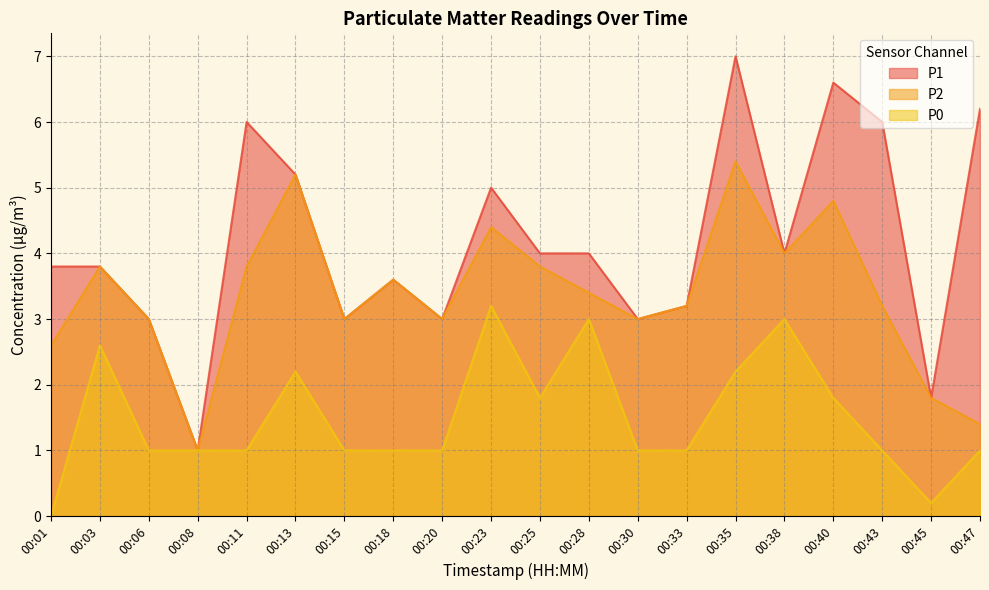

Which label corresponds to the largest value in the chart?

00:35